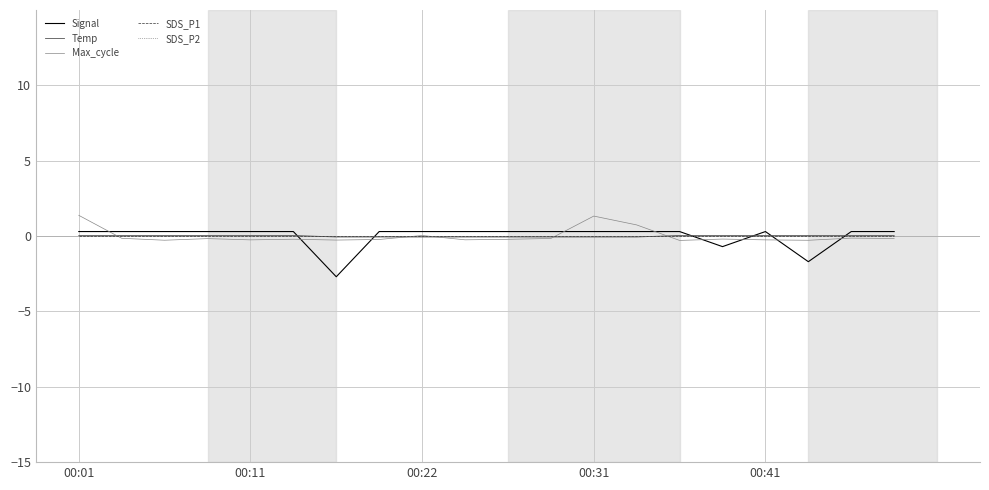

Does the chart display data point markers on the line(s)?

No